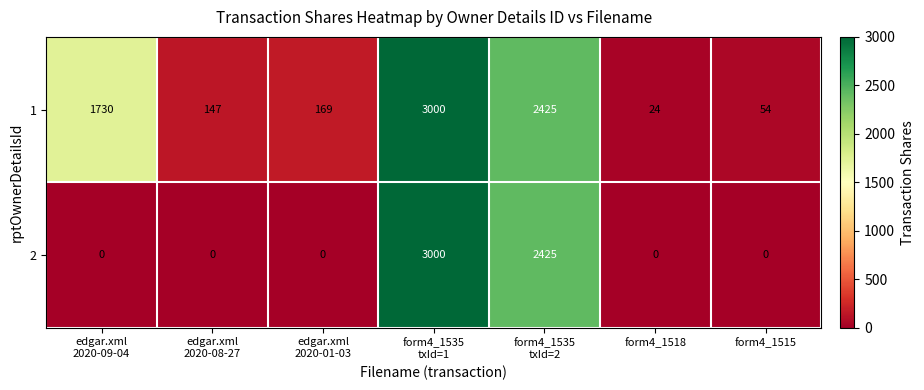

What is the average value of the 1 series?

1078